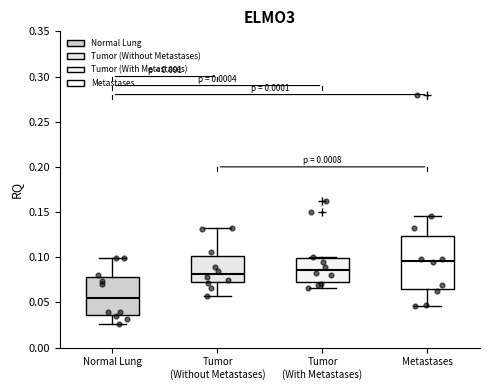

Comparing the boxes themselves (not the whiskers), which one is the tallest?

Metastases